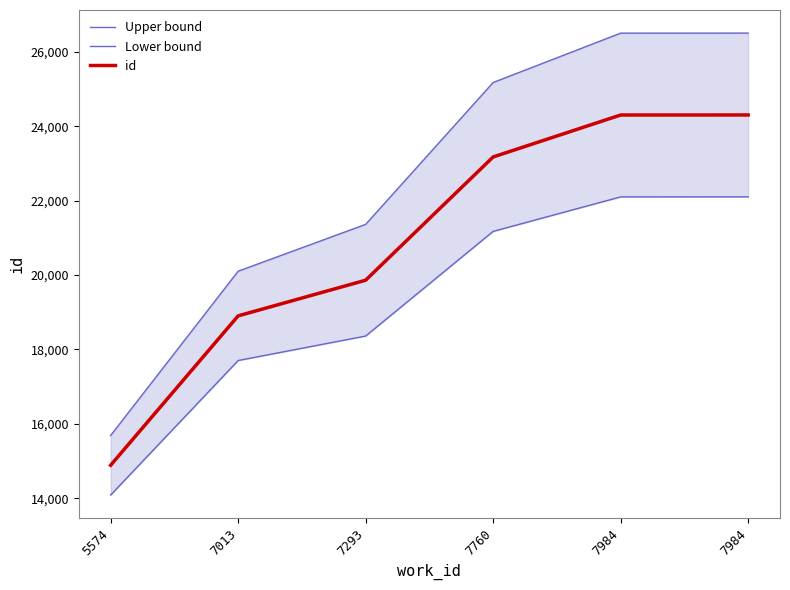

At which label does id first exceed 23173?

7984